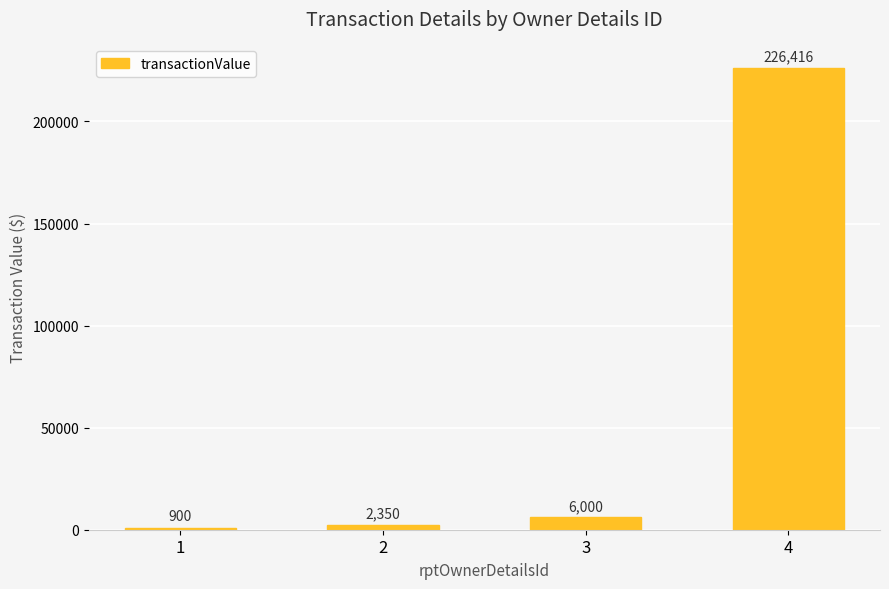

Between 1 and 3, which is larger?

3